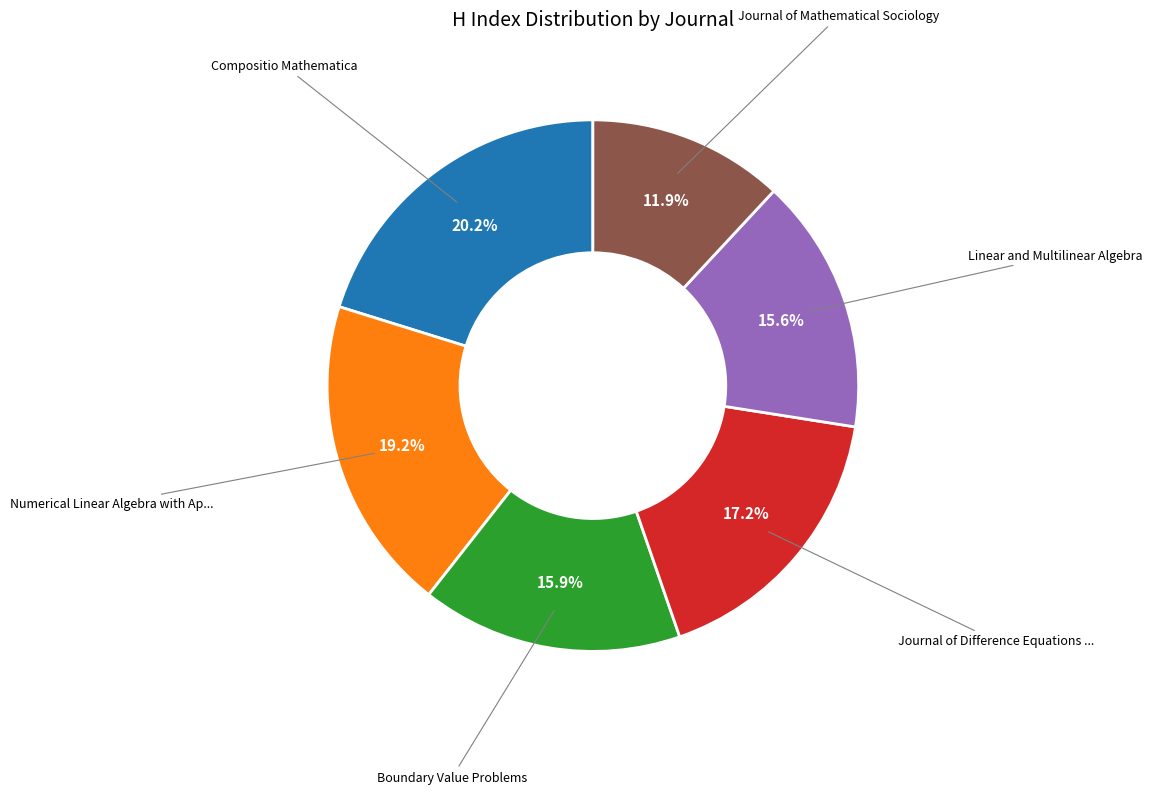

Is there any slice that represents more than half of the pie?

No